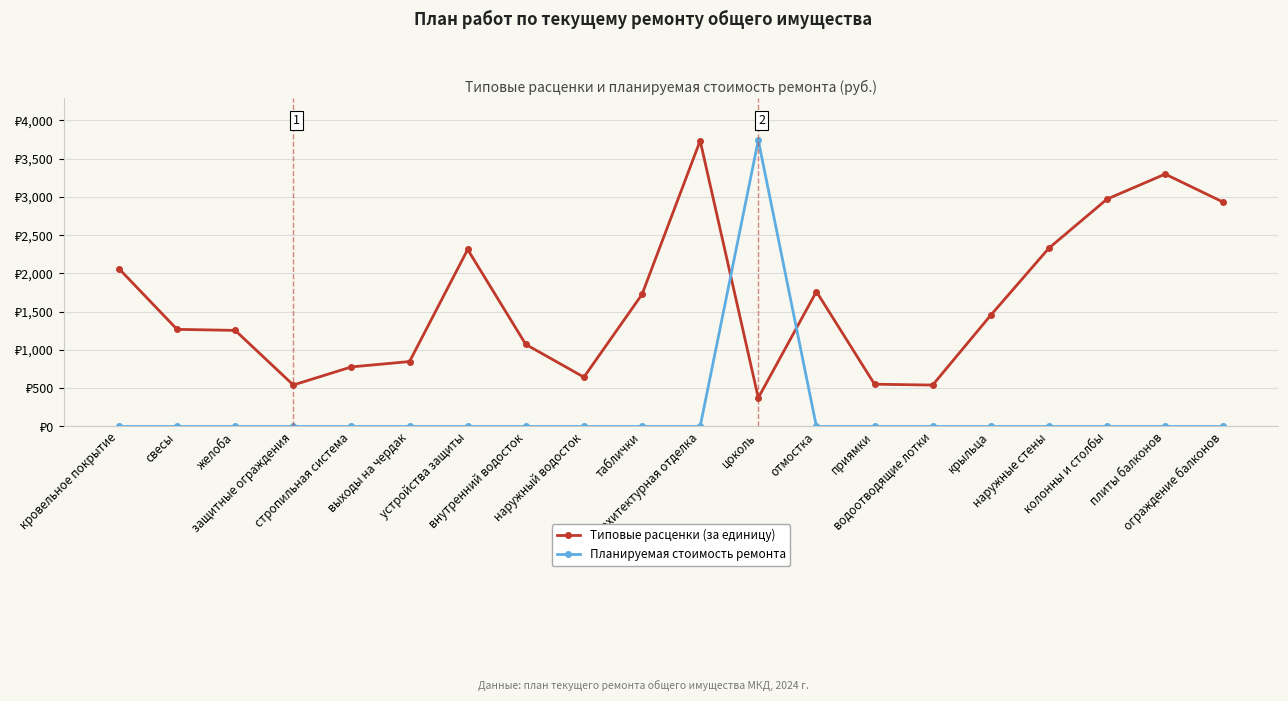

What position from the left is таблички?

10